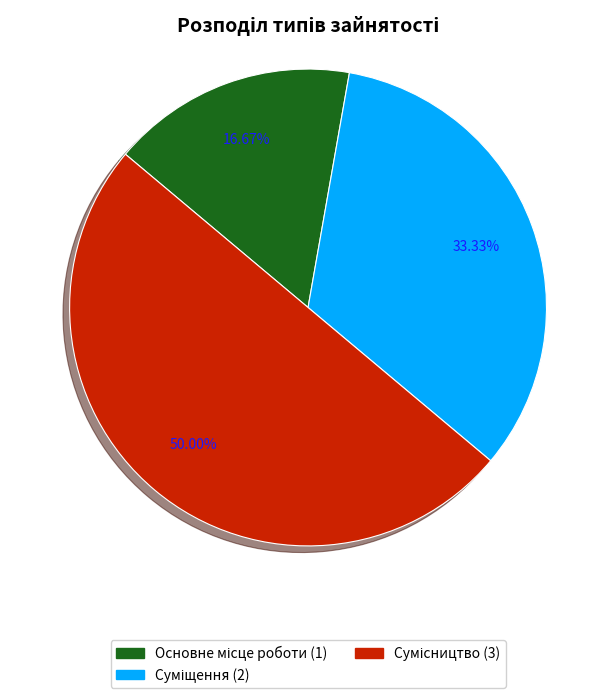

Does Сумісництво account for over 50% of the chart?

No